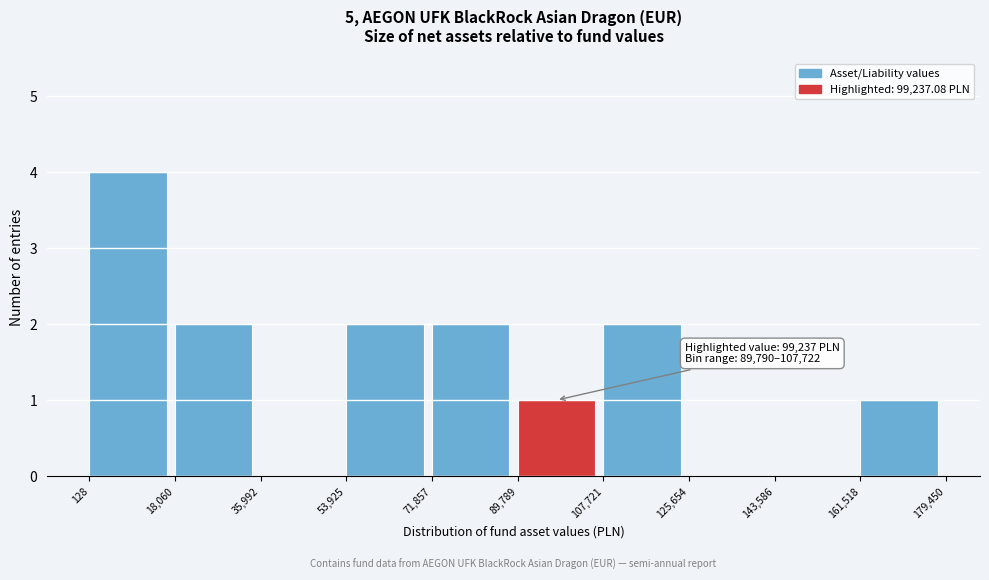

Over which range of the x-axis is the bar tallest?

128 to 18,060